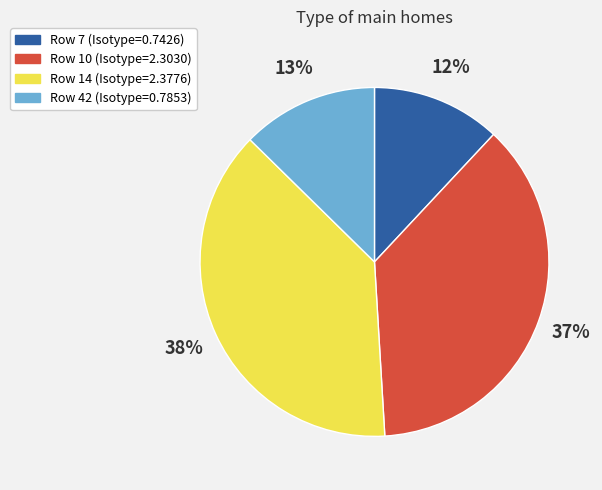

Is there a majority slice in this chart?

No